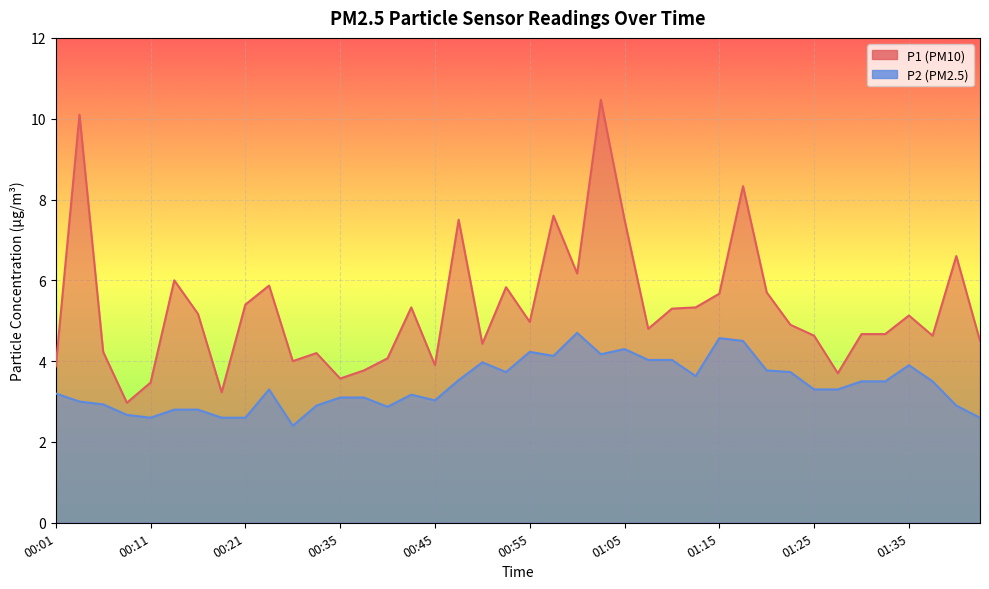

What position from the right is 00:24?

31